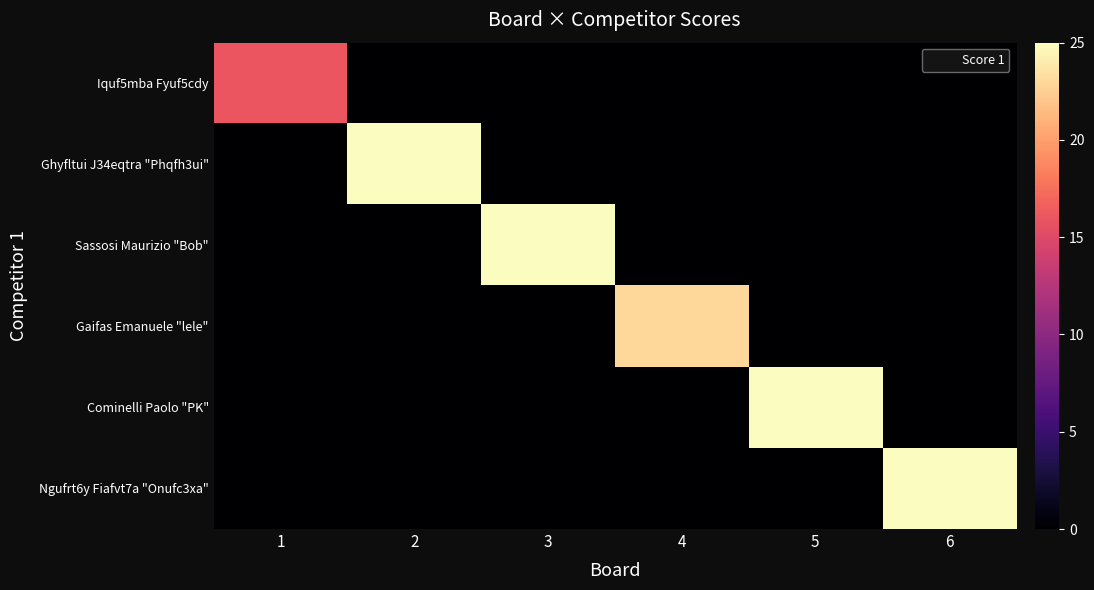

At which category is the sum across all series the highest?

2